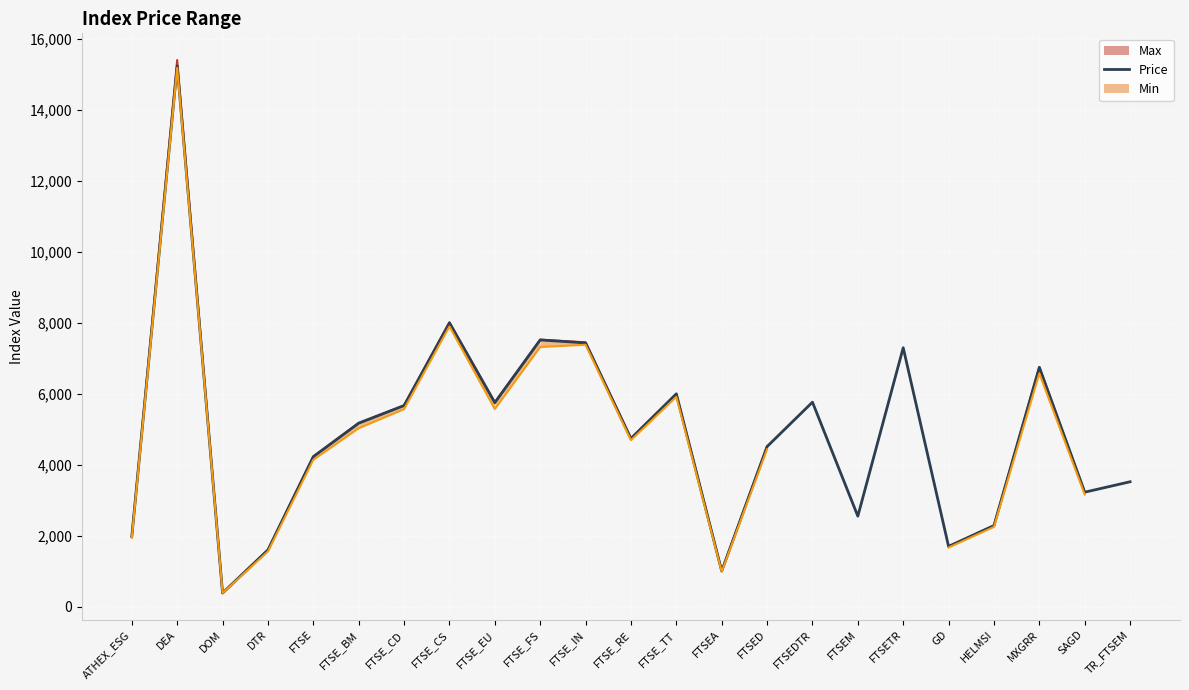

Rank the categories by value from lowest to highest.

DOM, FTSEA, DTR, GD, ATHEX_ESG, HELMSI, FTSEM, SAGD, TR_FTSEM, FTSE, FTSED, FTSE_RE, FTSE_BM, FTSE_CD, FTSE_EU, FTSEDTR, FTSE_TT, MXGRR, FTSETR, FTSE_IN, FTSE_FS, FTSE_CS, DEA